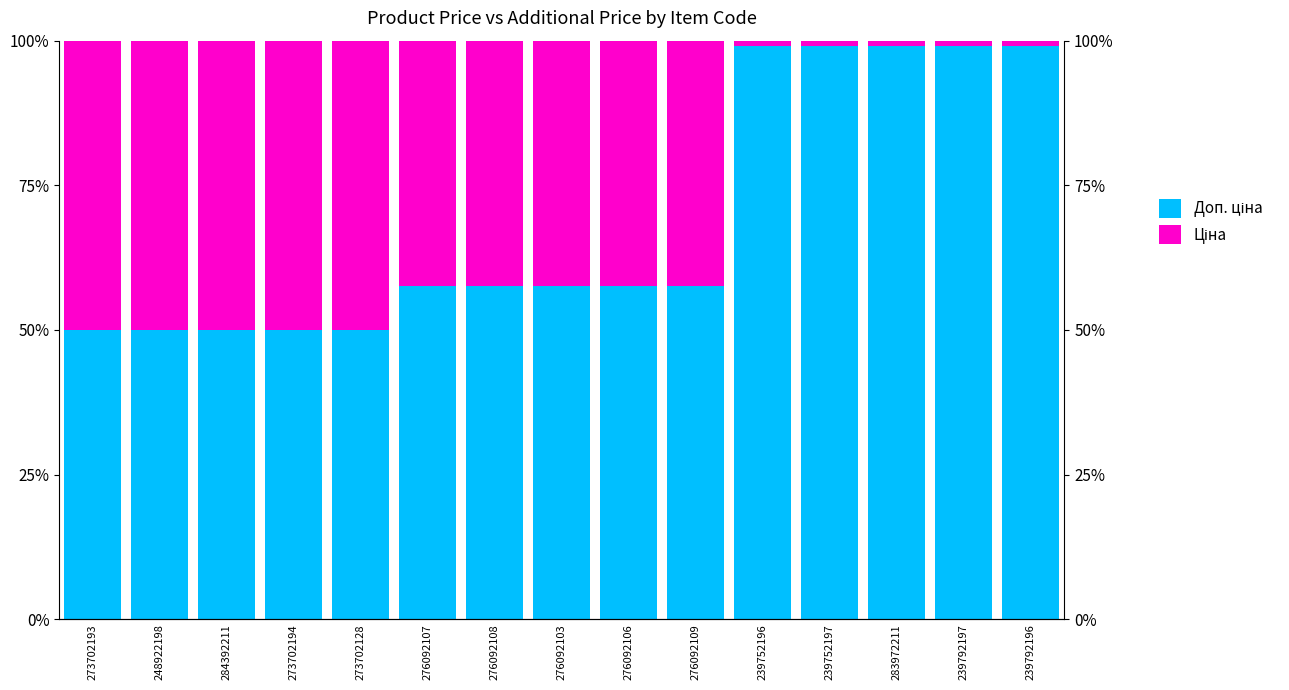

The value of Ціна at 276092107 is 42.5. True or false?

True